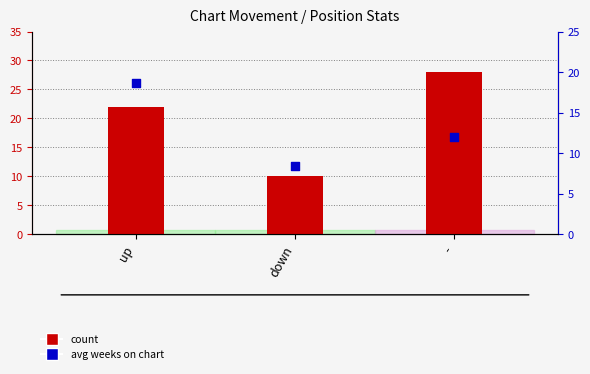

Which series has the largest total across all categories?

count